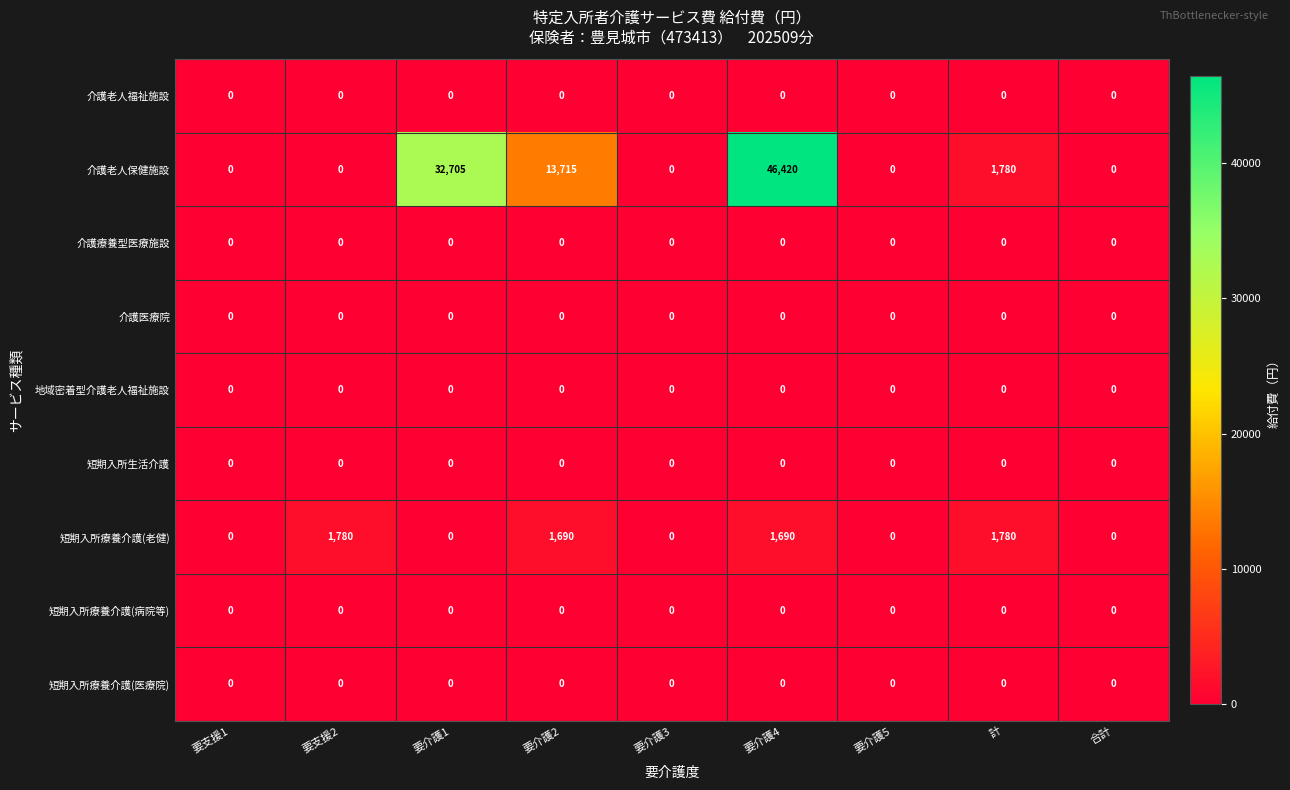

Which series has the widest spread of values?

介護老人保健施設